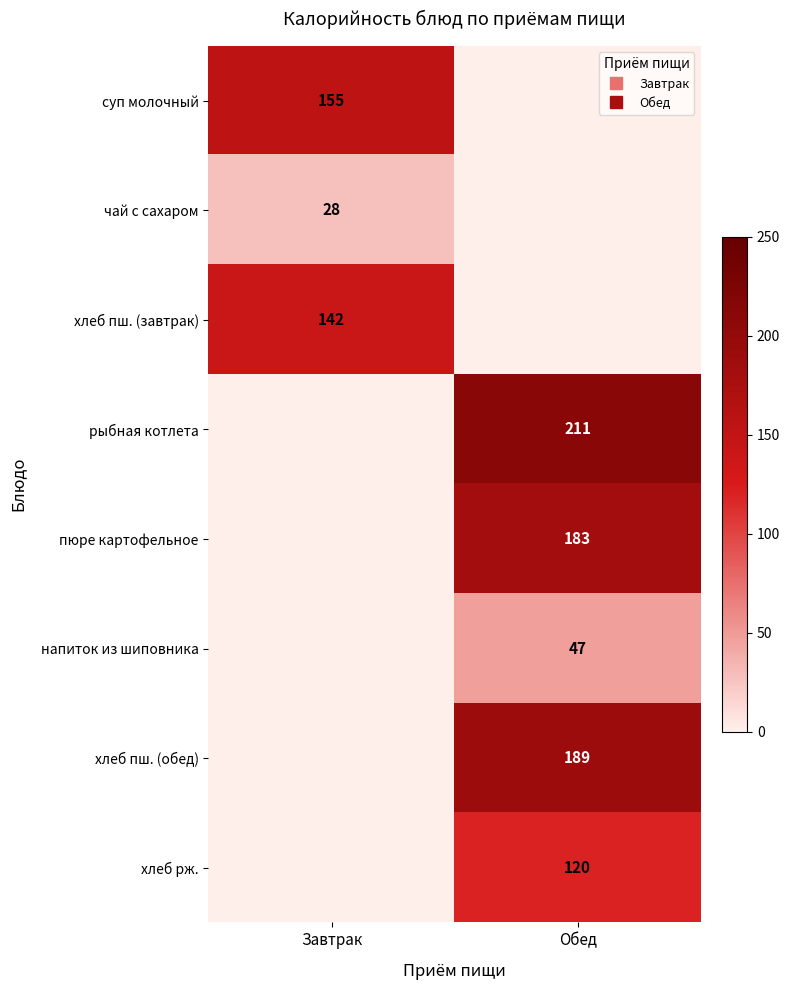

Which series has the largest total across all categories?

рыбная котлета